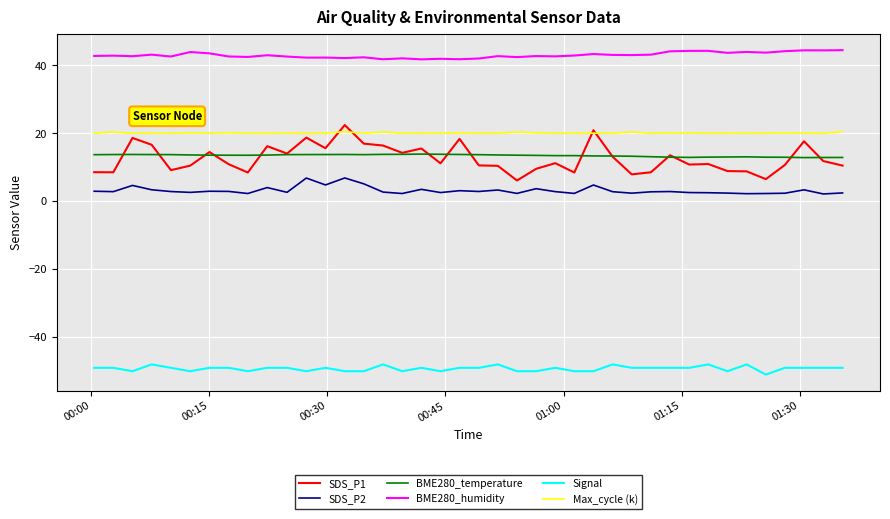

What is the lowest value of the Max_cycle (k) series?

20.0